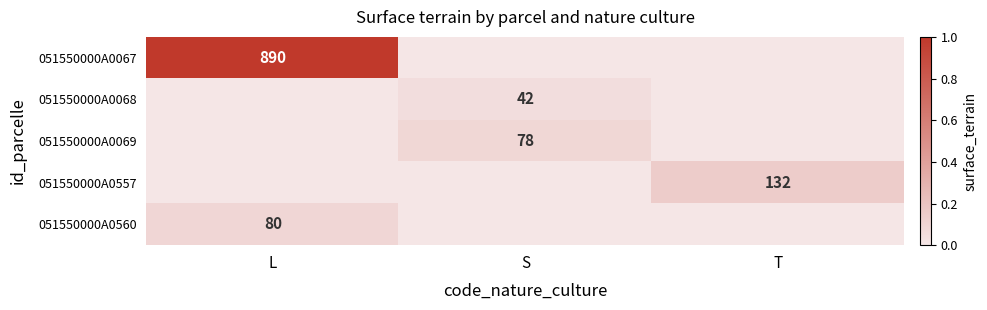

What is the spread (max minus min) of values at S?

0.1